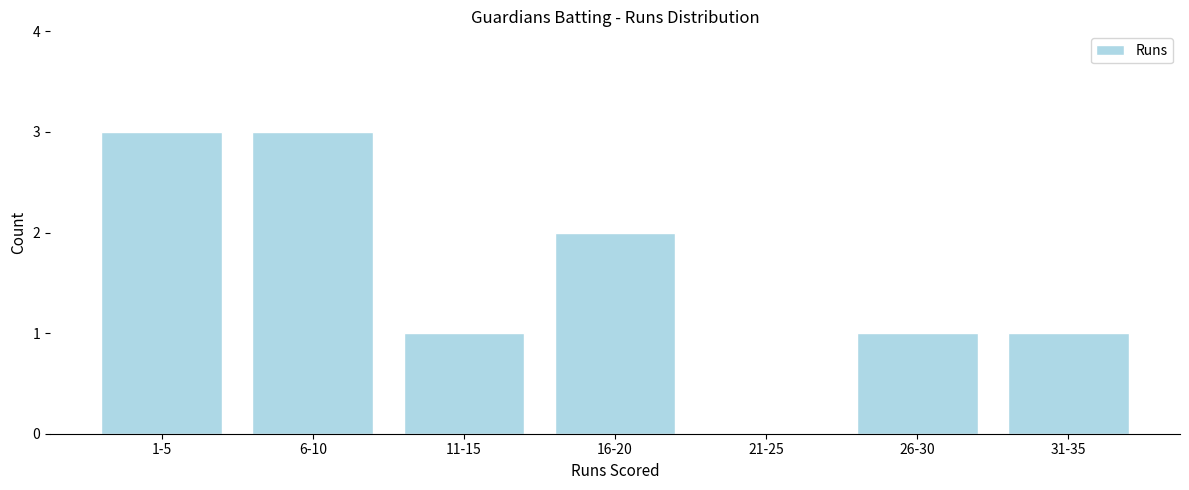

Reading right to left, extract all data points from this chart.

31-35=1	26-30=1	21-25=0	16-20=2	11-15=1	6-10=3	1-5=3